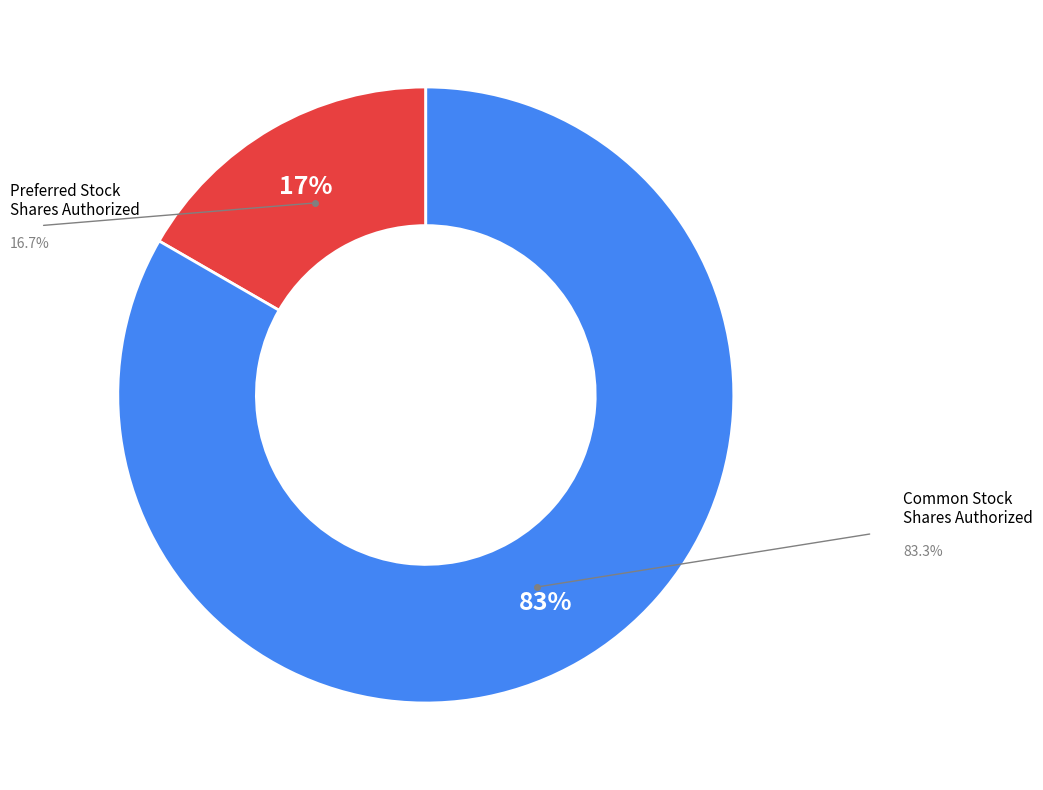

To the nearest percent, what is the average slice percentage?

50%